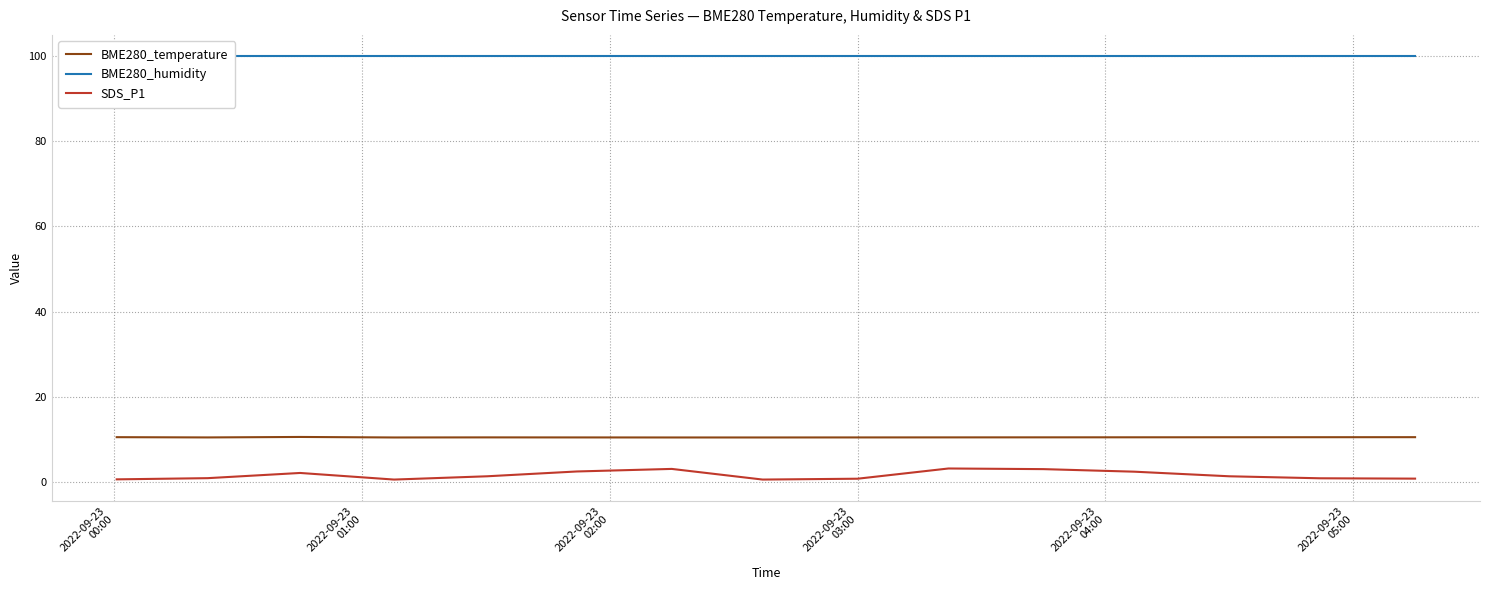

True or false: BME280_humidity and SDS_P1 cross at least once.

False